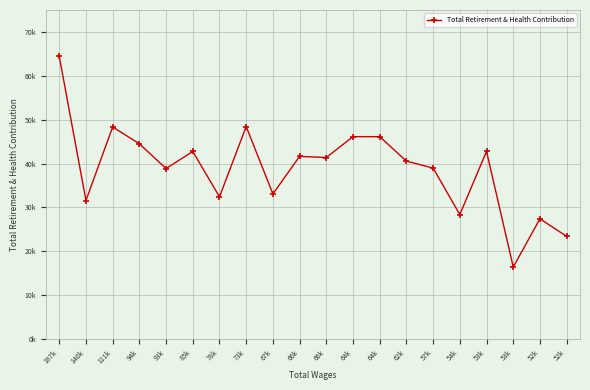

Which label corresponds to the smallest value in the chart?

53k